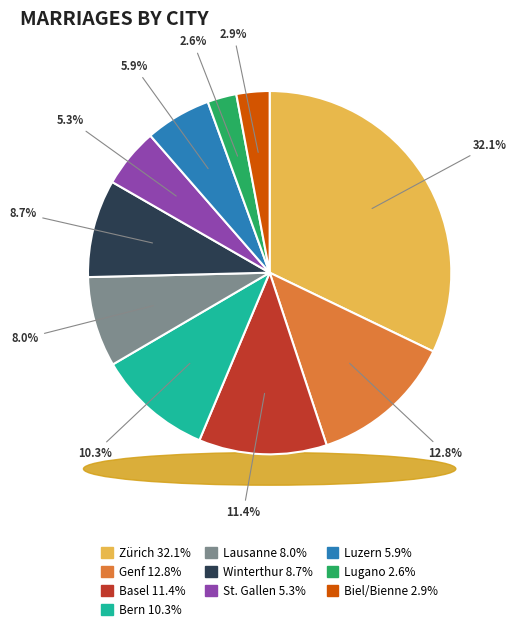

To the nearest percent, what percentage of the pie is Zürich?

32%